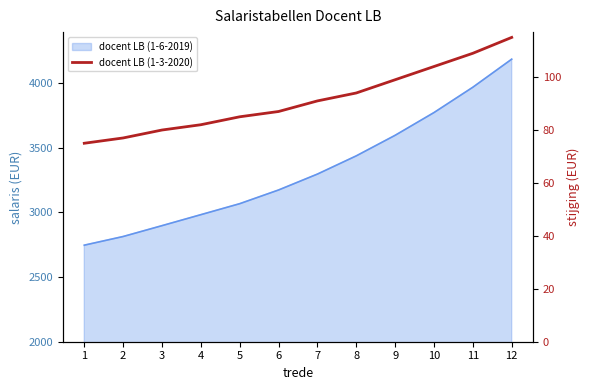

Rank the categories by value from lowest to highest.

1, 2, 3, 4, 5, 6, 7, 8, 9, 10, 11, 12